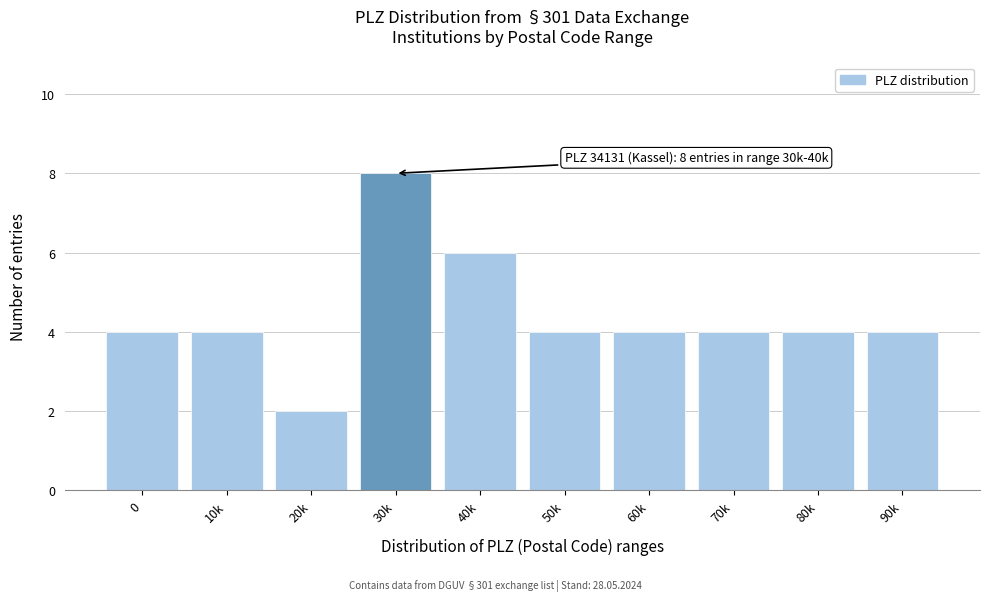

Reading left to right, what are all the values shown in this chart?

0=4	10k=4	20k=2	30k=8	40k=6	50k=4	60k=4	70k=4	80k=4	90k=4